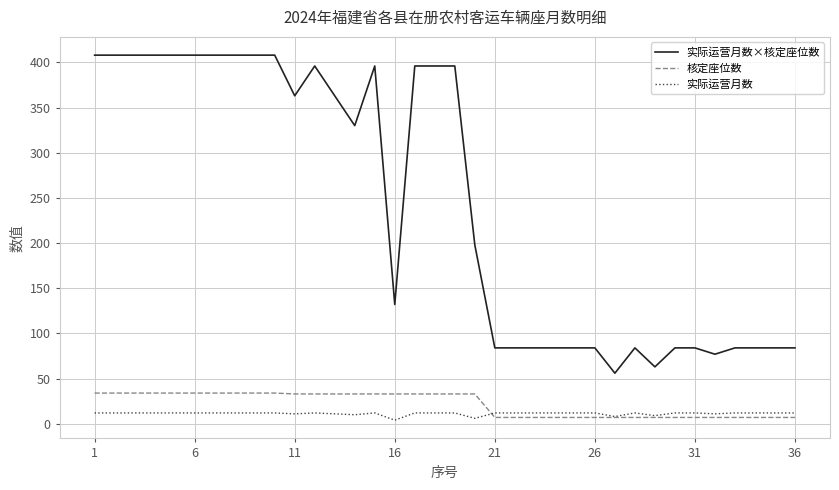

What is the difference between the second highest and second lowest values in the 核定座位数 series?

27